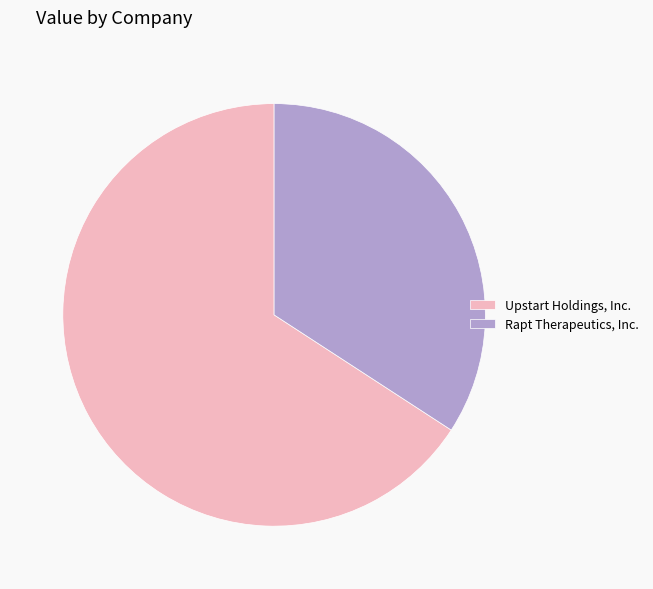

Is it true that Upstart Holdings, Inc. is 66% of the pie?

True